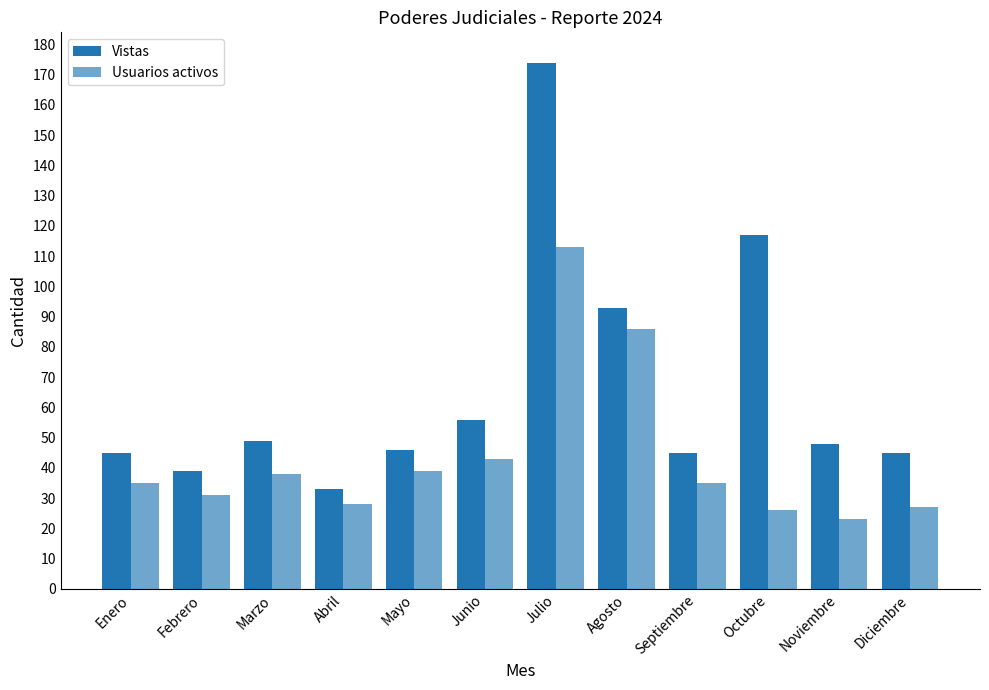

What is the sum of the Vistas values at Enero and Septiembre?

90